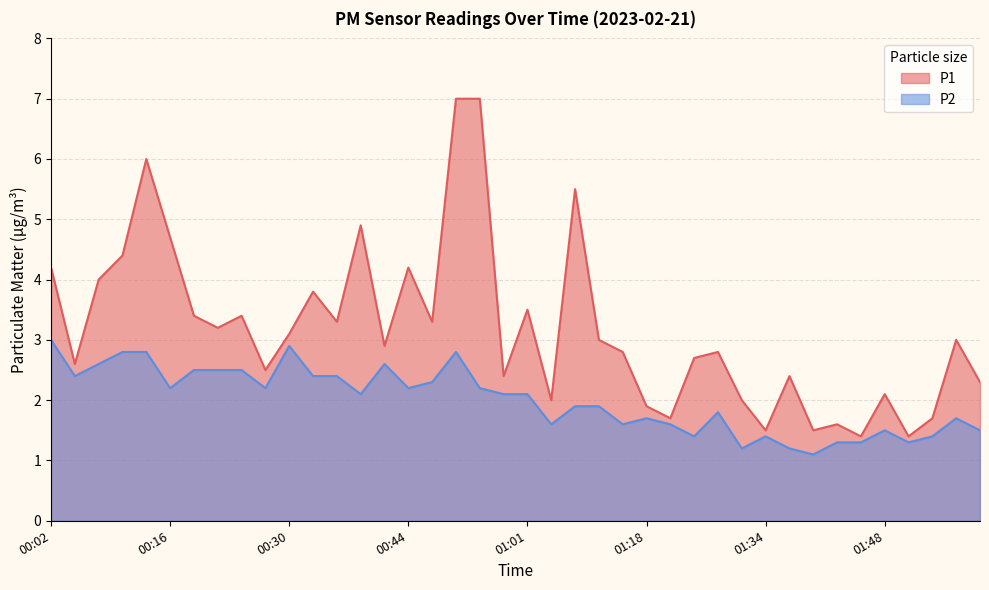

What is the smallest value displayed?

1.1